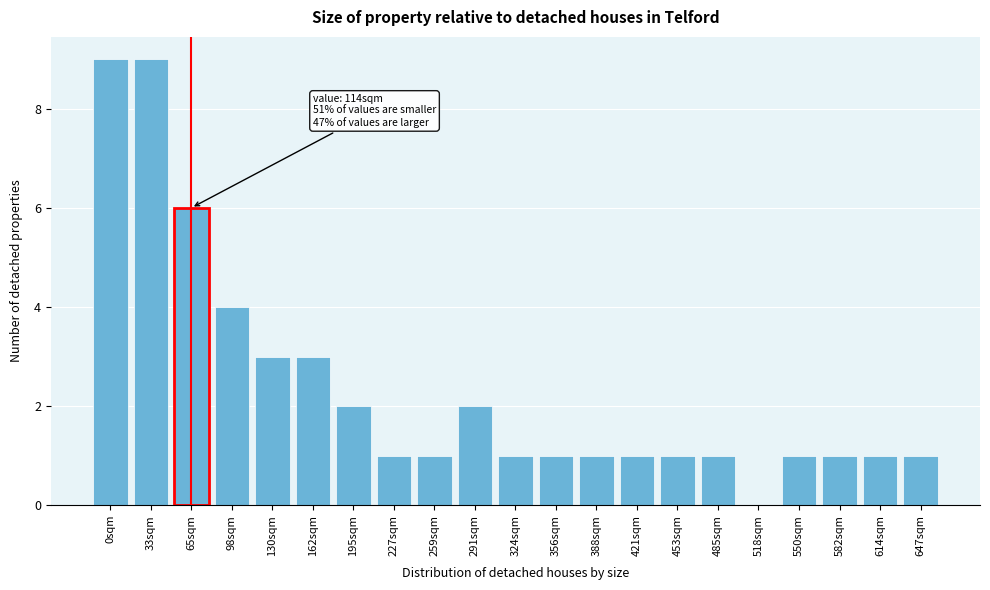

Reading left to right, list all the values displayed in this chart.

0sqm=9	33sqm=9	65sqm=6	98sqm=4	130sqm=3	162sqm=3	195sqm=2	227sqm=1	259sqm=1	291sqm=2	324sqm=1	356sqm=1	388sqm=1	421sqm=1	453sqm=1	485sqm=1	518sqm=0	550sqm=1	582sqm=1	614sqm=1	647sqm=1